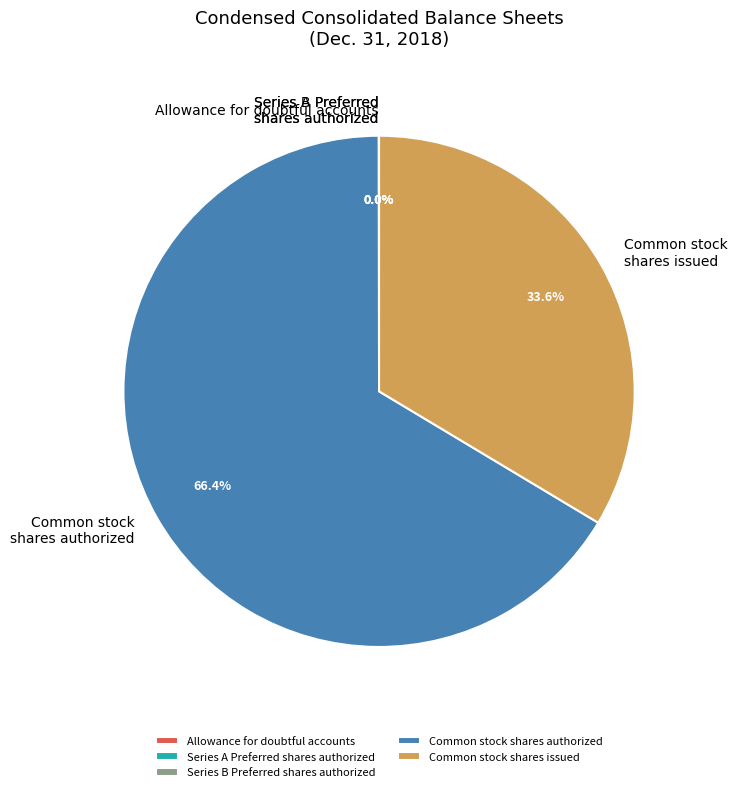

What is the ratio of the value at Common stock shares issued to the value at Common stock shares authorized?

0.5